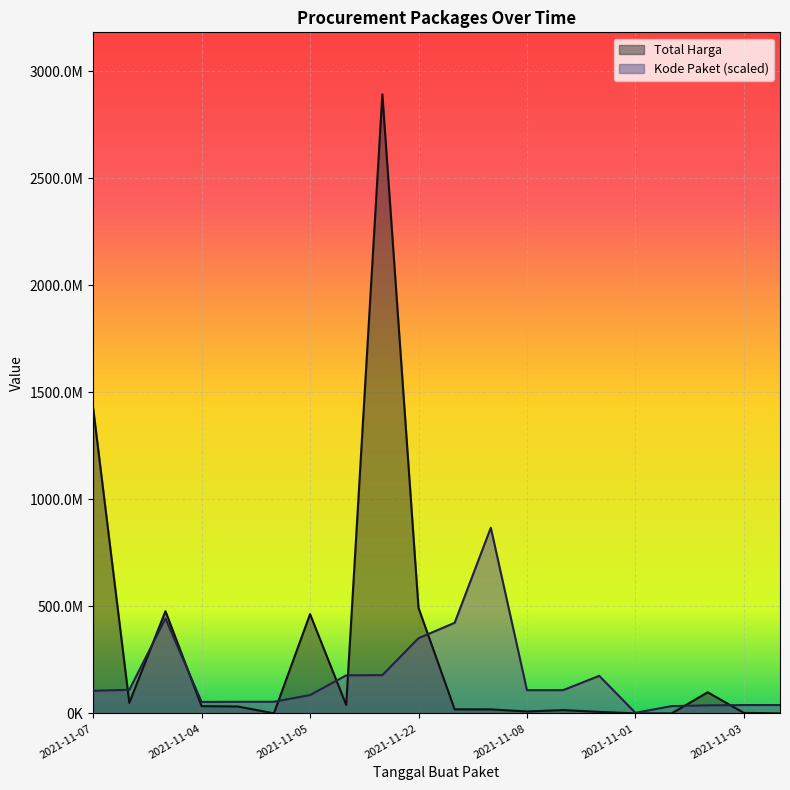

What is the total value across all series at 2021-11-04?

87678234.1